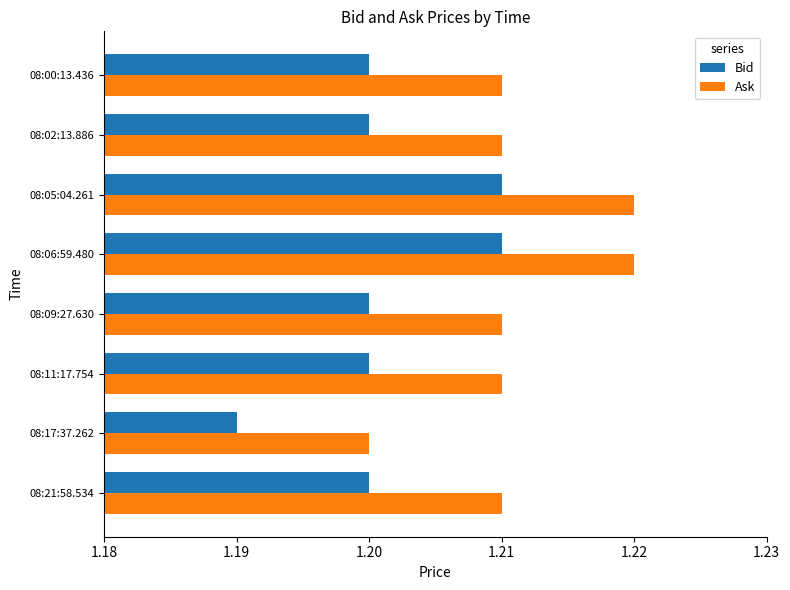

At which label is Bid closest to 1?

08:17:37.262